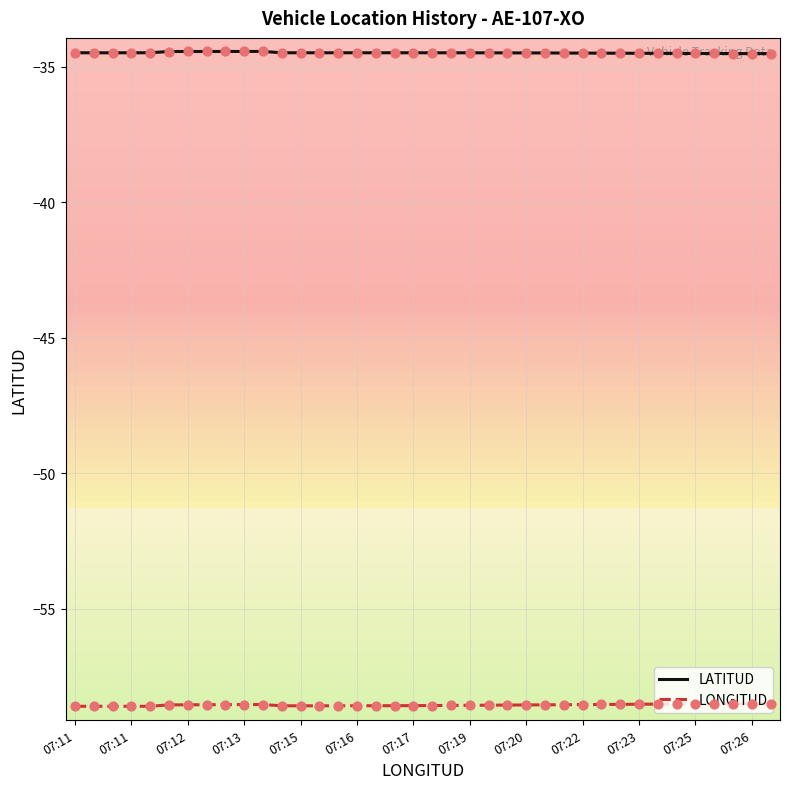

What is the smallest value displayed?

-58.6